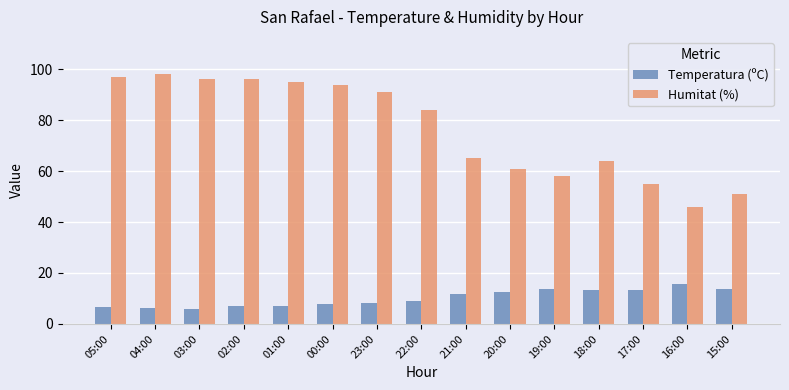

Rank the series by their average value, from highest to lowest.

Humitat (%), Temperatura (ºC)